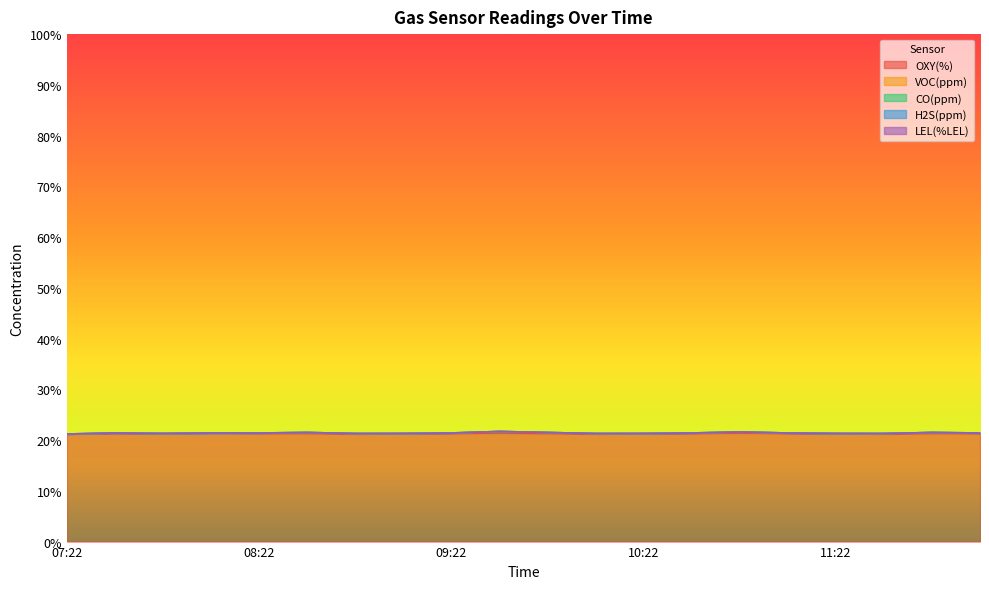

True or false: LEL(%LEL) has more than 2 interior local peaks.

False